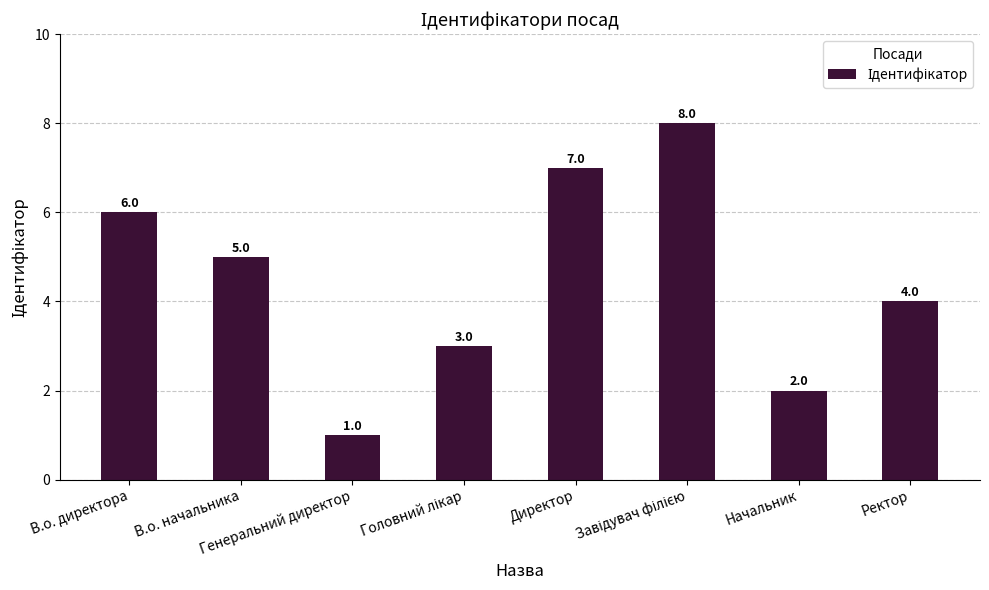

How many bars are there in total?

8